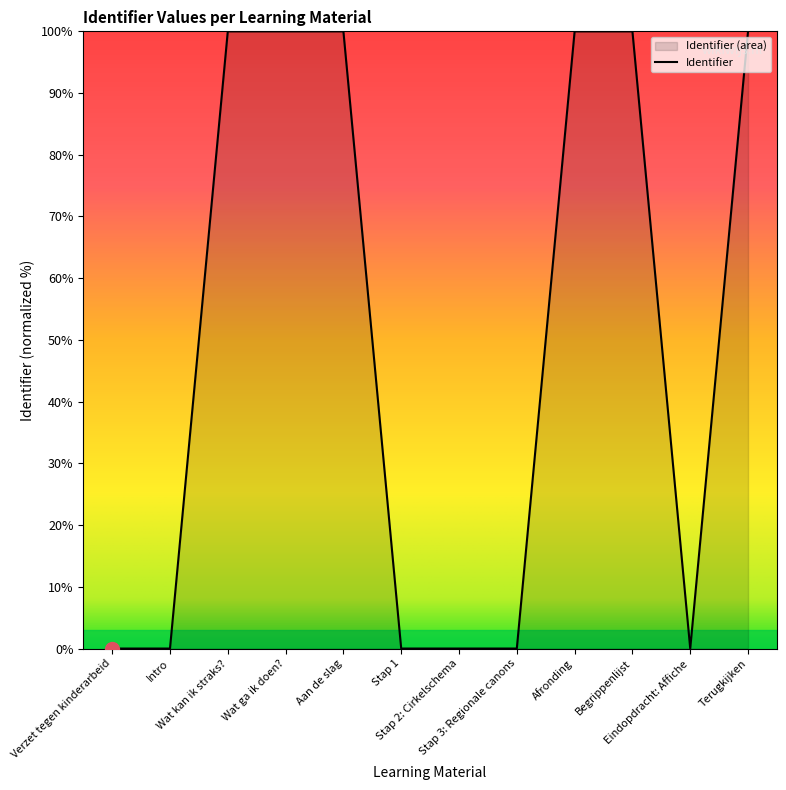

Which category has the highest value across all series?

Terugkijken